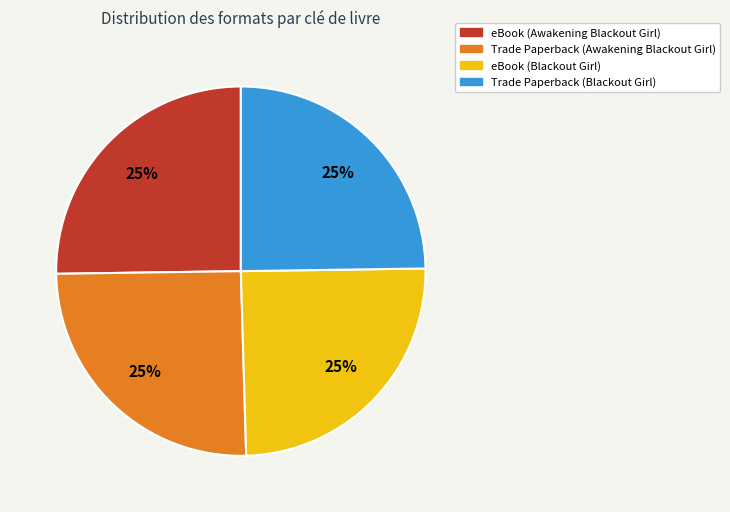

Does eBook (Awakening Blackout Girl) represent more than half of the total?

No